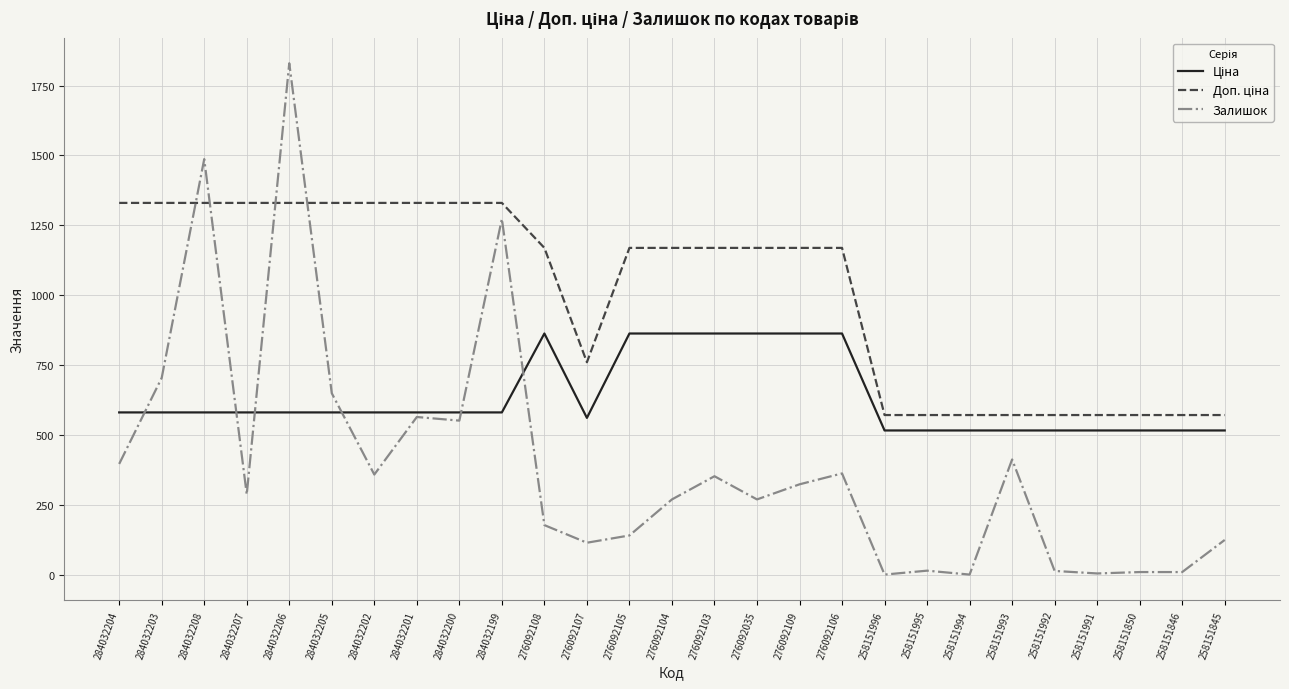

What is the greatest value displayed?

1830.0